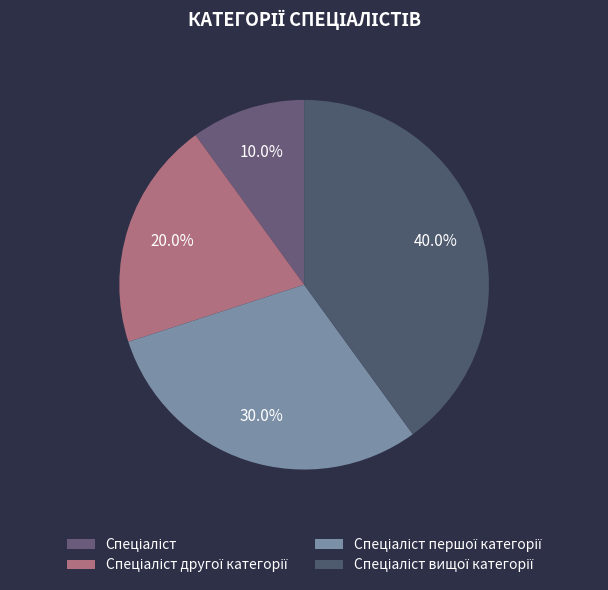

Count the number of slices in the pie.

4